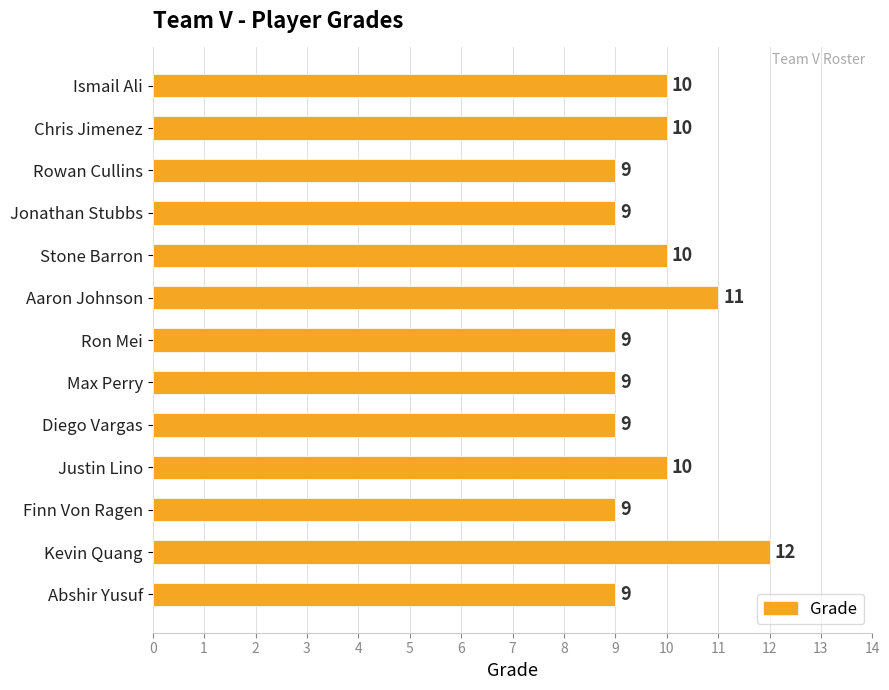

What is the difference between the second highest and second lowest values?

2